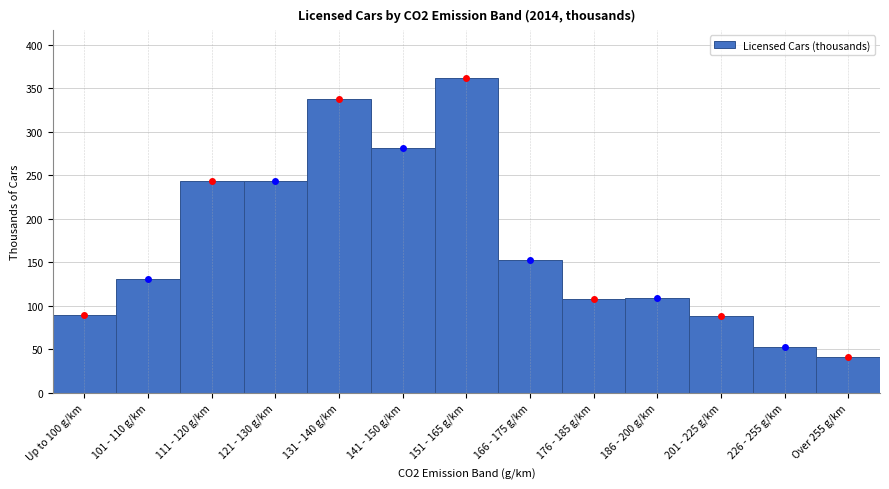

What is the label of the 6th bar from the left?

141 - 150 g/km